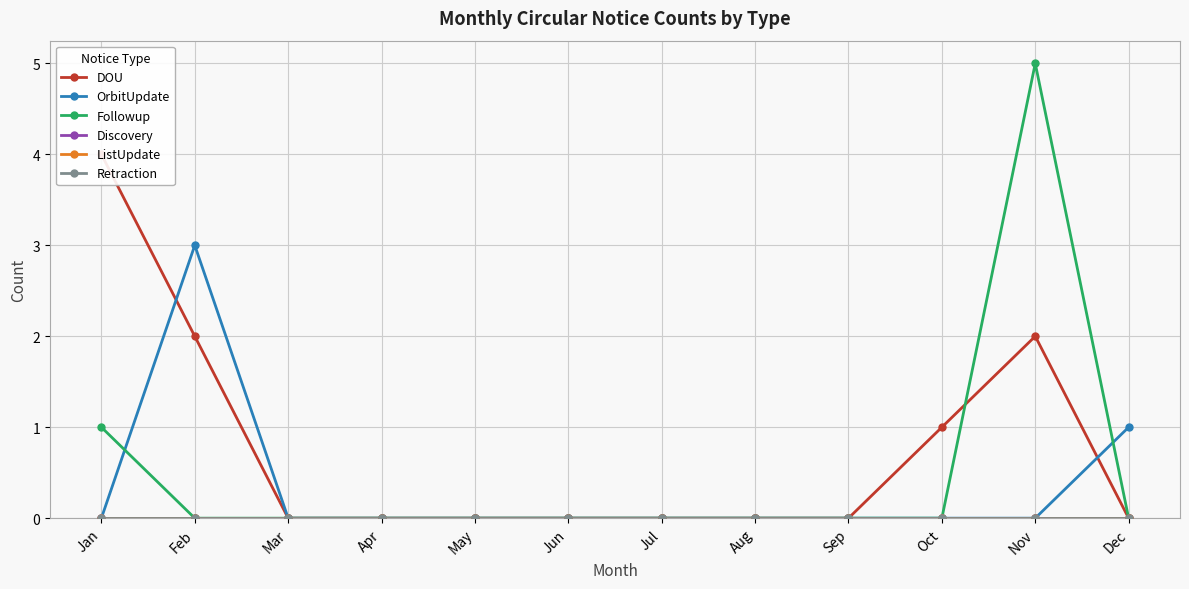

Reading left to right, list all the values displayed in this chart.

DOU: 4	2	0	0	0	0	0	0	0	1	2	0
OrbitUpdate: 0	3	0	0	0	0	0	0	0	0	0	1
Followup: 1	0	0	0	0	0	0	0	0	0	5	0
Discovery: 0	0	0	0	0	0	0	0	0	0	0	0
ListUpdate: 0	0	0	0	0	0	0	0	0	0	0	0
Retraction: 0	0	0	0	0	0	0	0	0	0	0	0